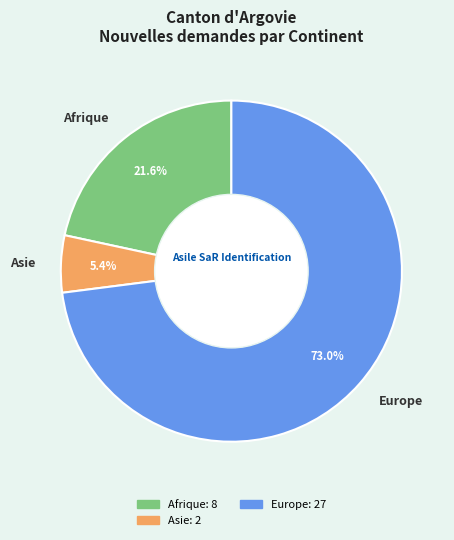

To the nearest percent, what is the average slice percentage?

33%